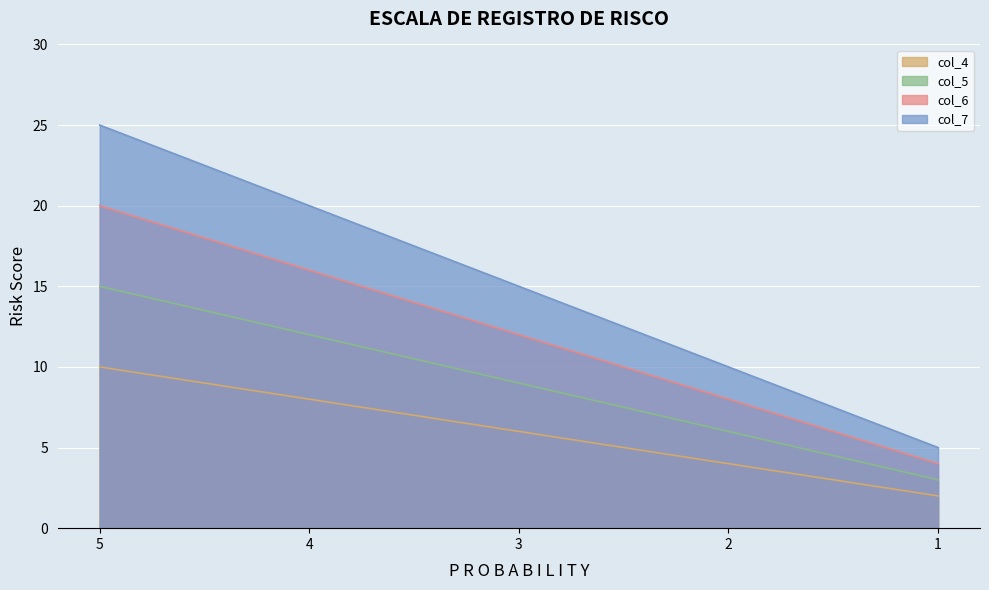

What is the average value of the col_6 series?

12